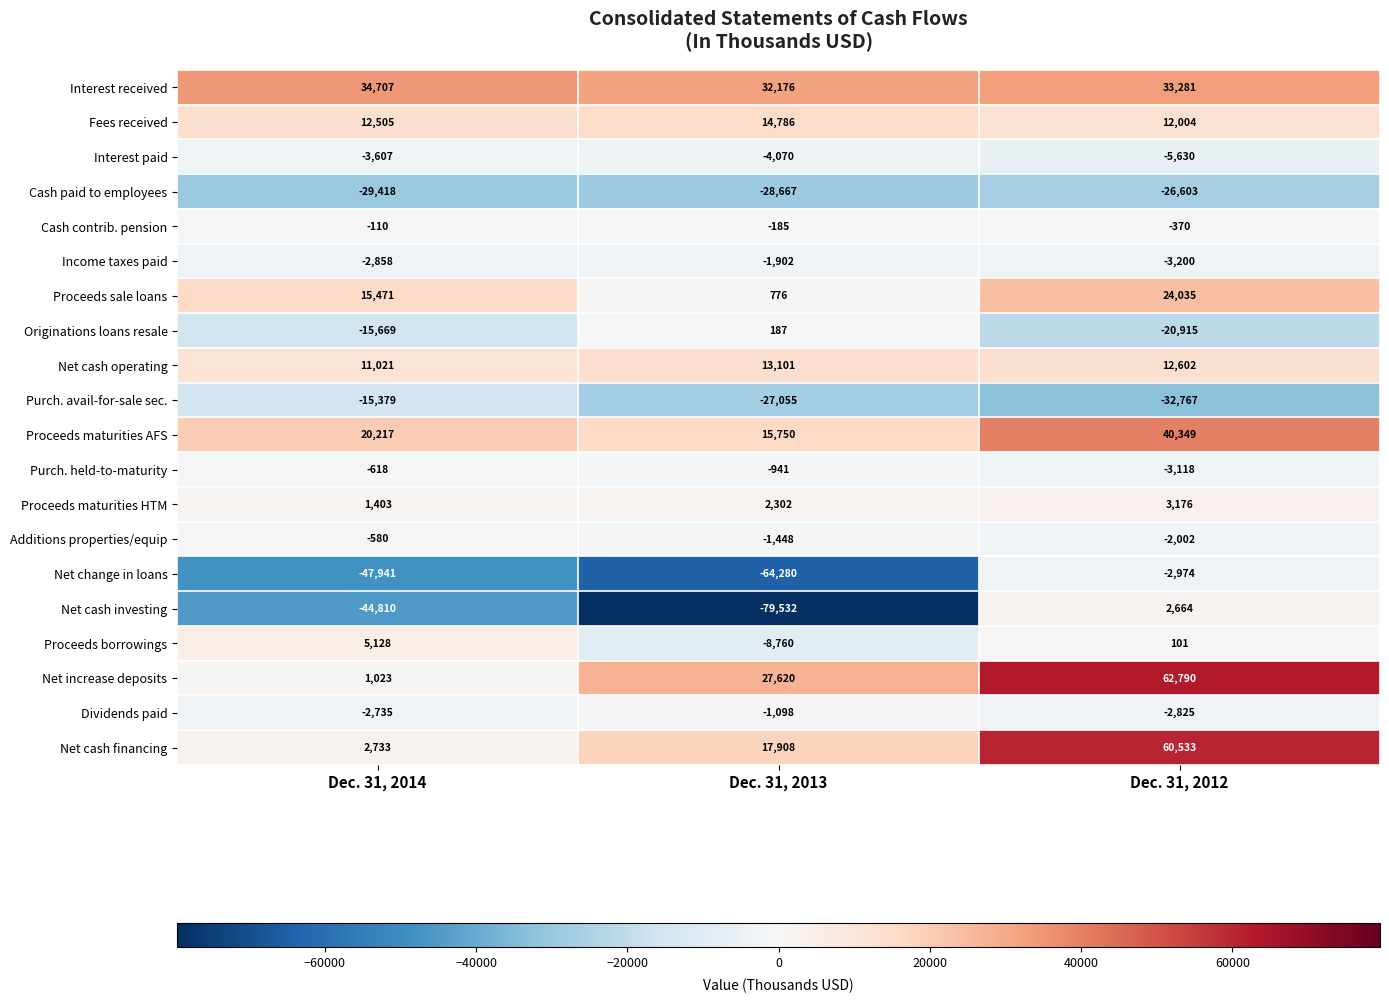

What is the greatest value displayed?

62790